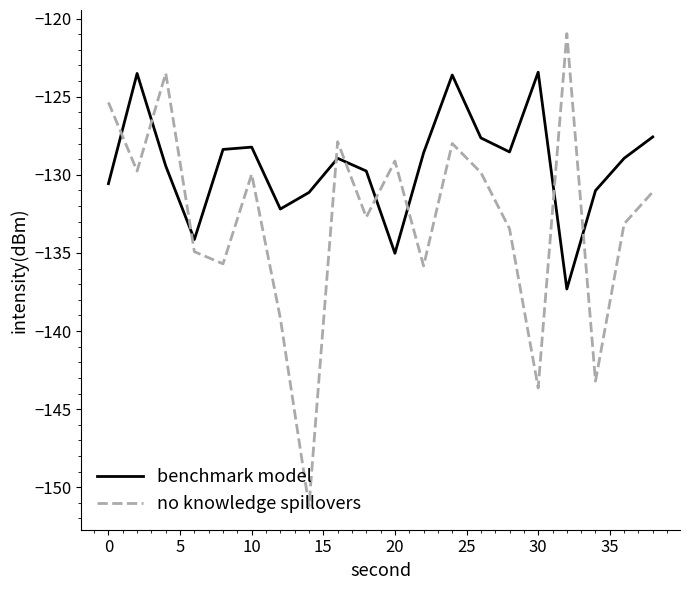

Which series ends up on top after the final intersection of benchmark model and no knowledge spillovers?

benchmark model